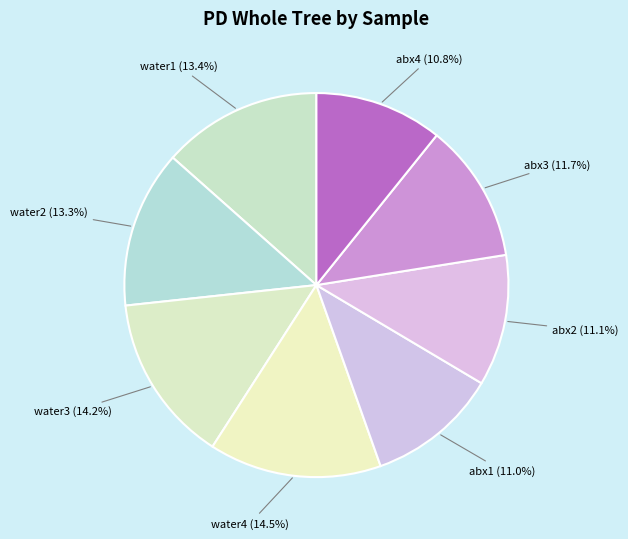

True or false: water1 accounts for 1% of the total.

False